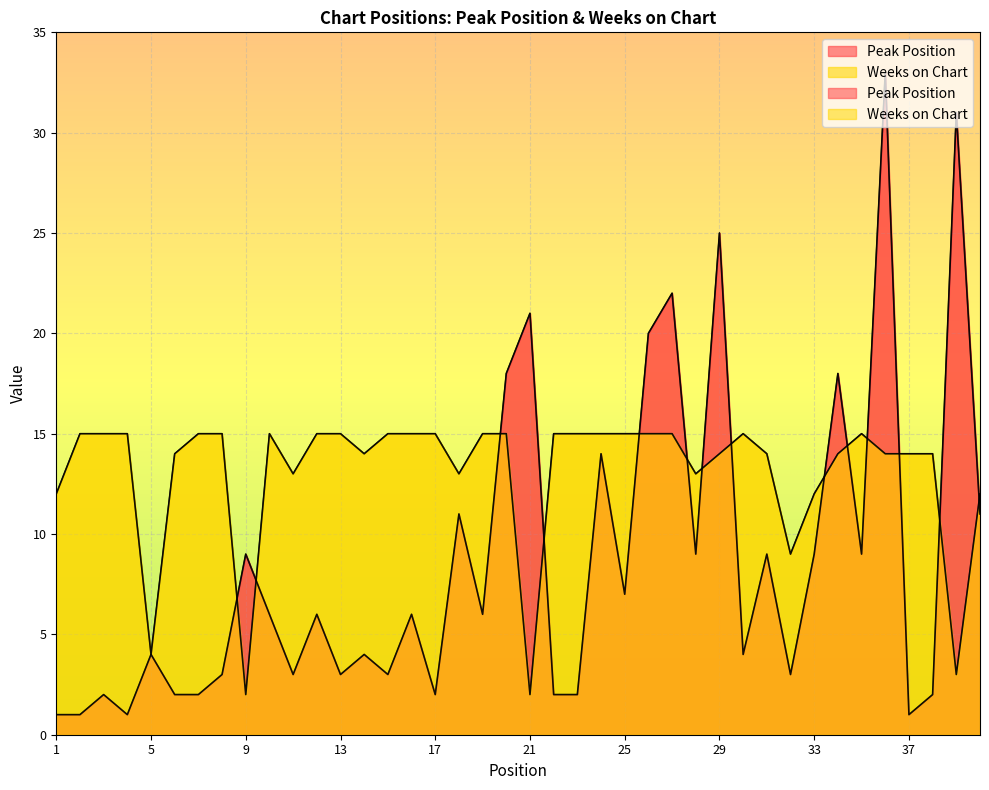

Rank the series by their average value, from highest to lowest.

Weeks on Chart, Peak Position